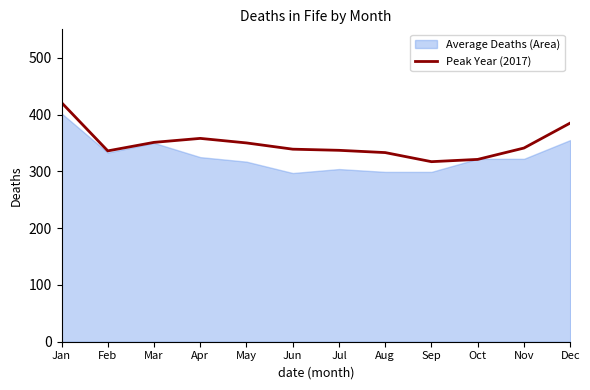

Which category has the highest value in the Peak Year (2017) series?

Jan